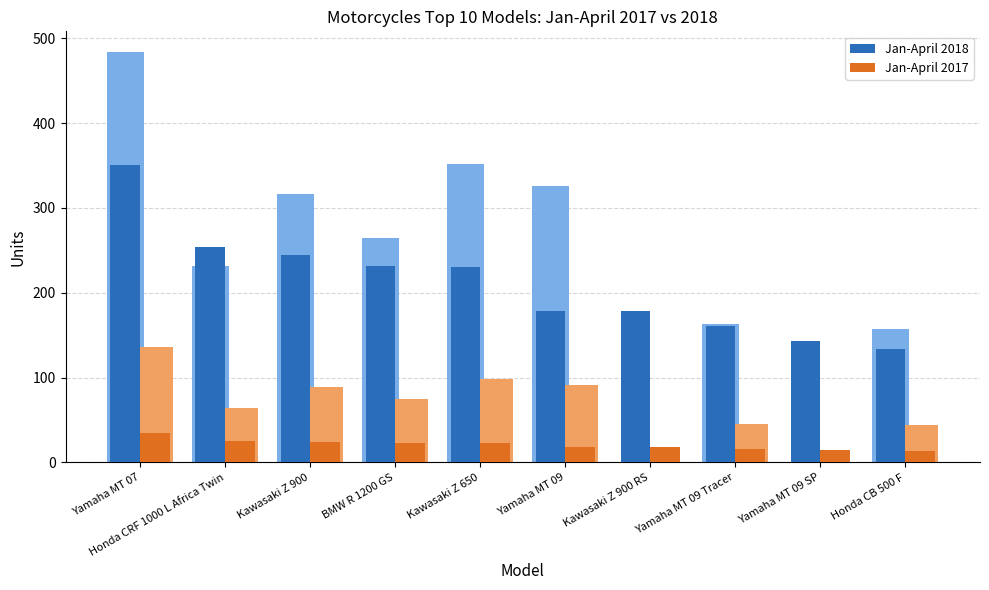

What is the difference between the Jan-April 2018 values at Honda CB 500 F and BMW R 1200 GS?

98.0